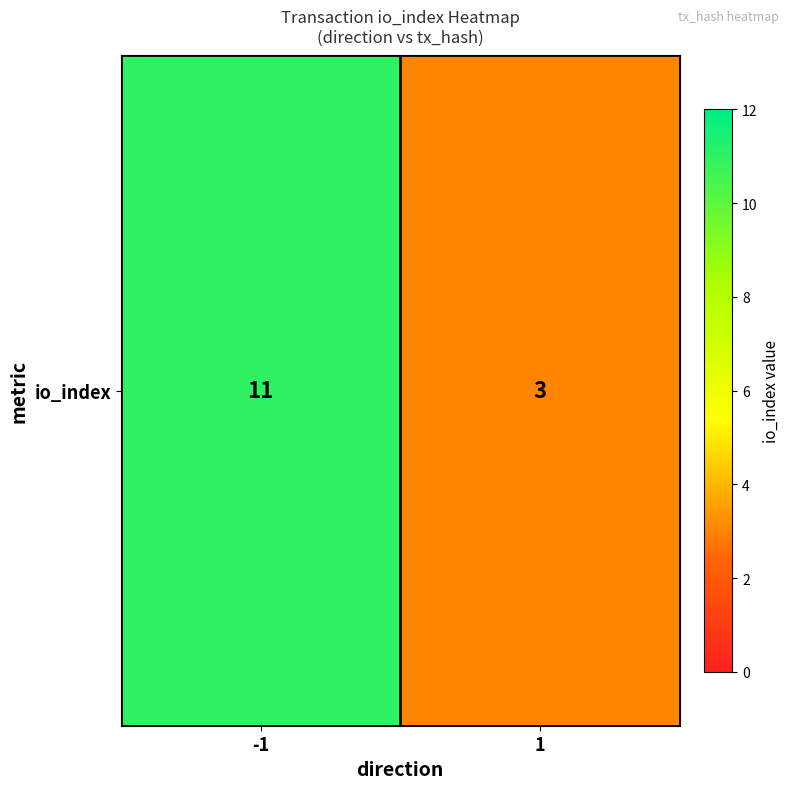

List the labels in order of value, largest first.

-1, 1